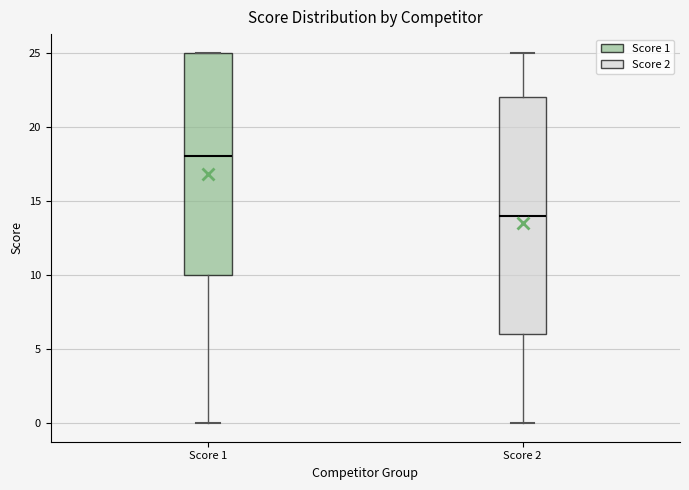

Comparing the boxes themselves (not the whiskers), which one is the tallest?

Score 2